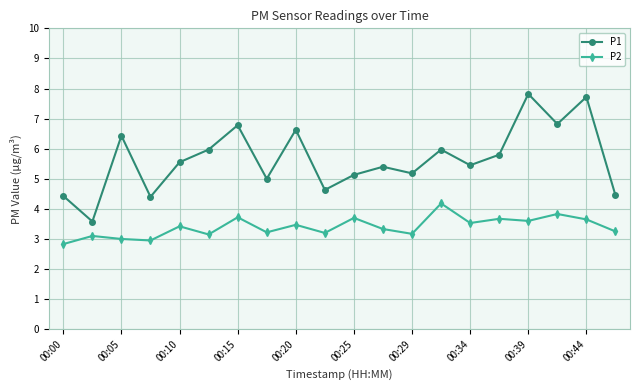

What is the maximum value for P2?

4.2